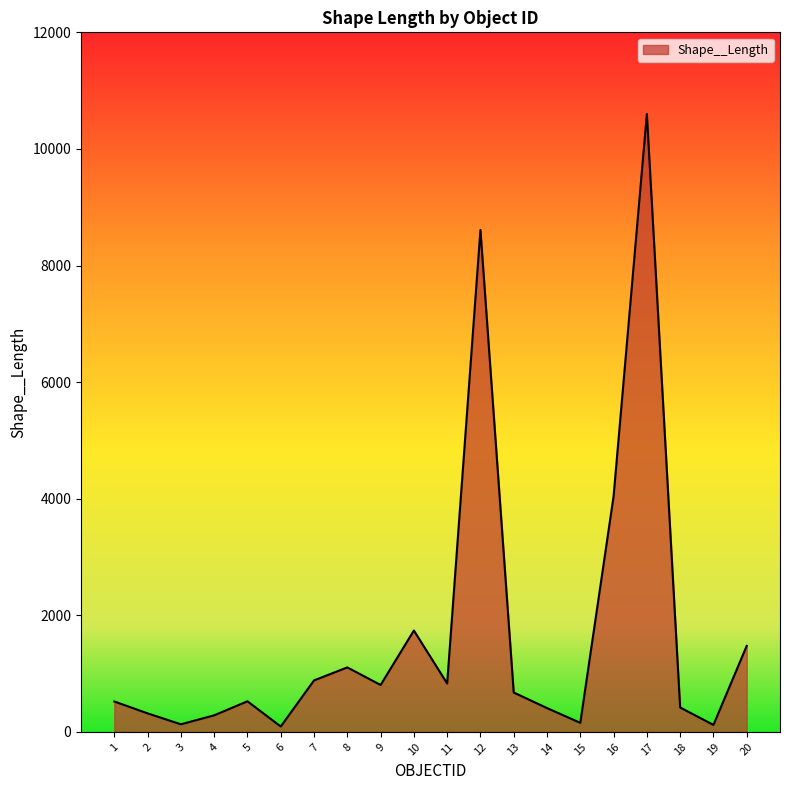

What is the change in value from 1 to 10?

+1217.3